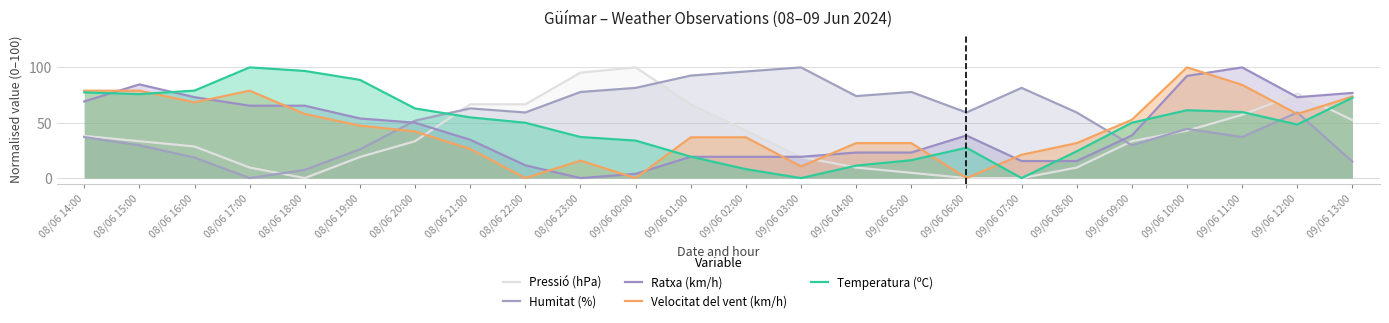

Between which two adjacent categories do Humitat (%) and Temperatura (ºC) first intersect?

08/06 20:00 and 08/06 21:00